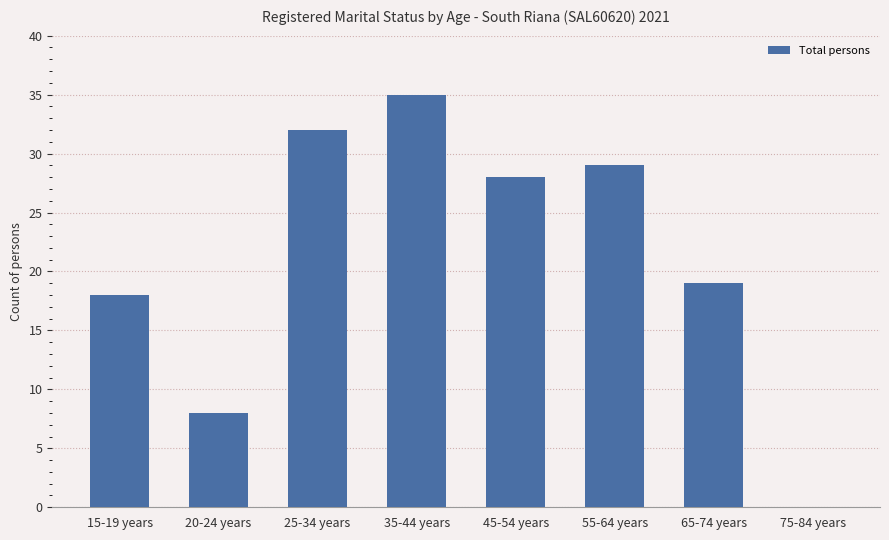

At which category does the chart reach its peak across all series?

35-44 years